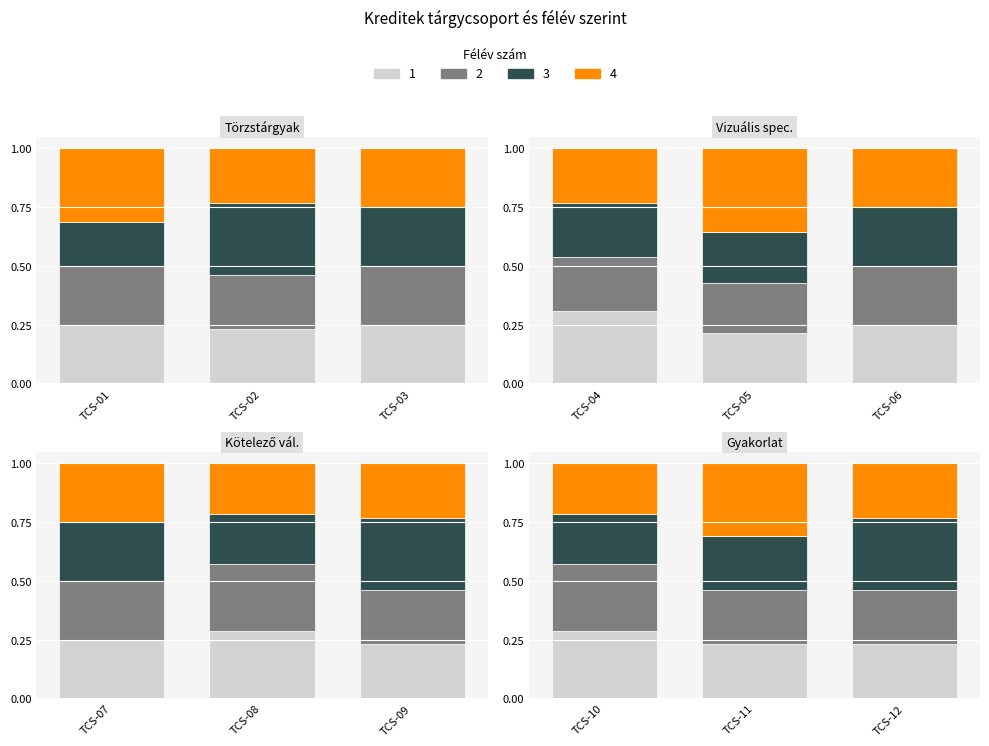

What is the minimum value for Félév 3 (Őszi)?

0.2